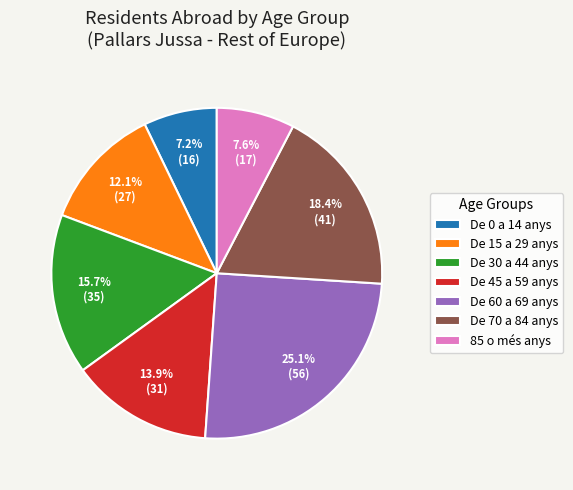

To the nearest percent, what percentage of the pie is De 45 a 59 anys?

14%